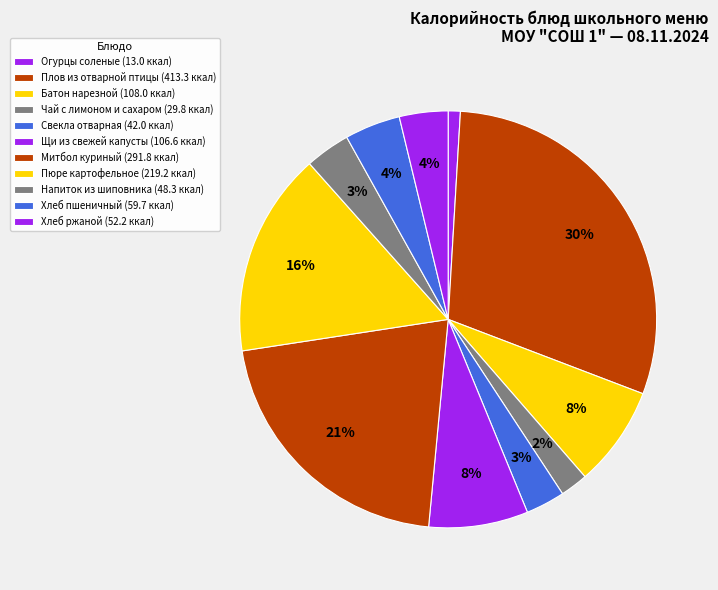

How many segments does this pie chart have?

11